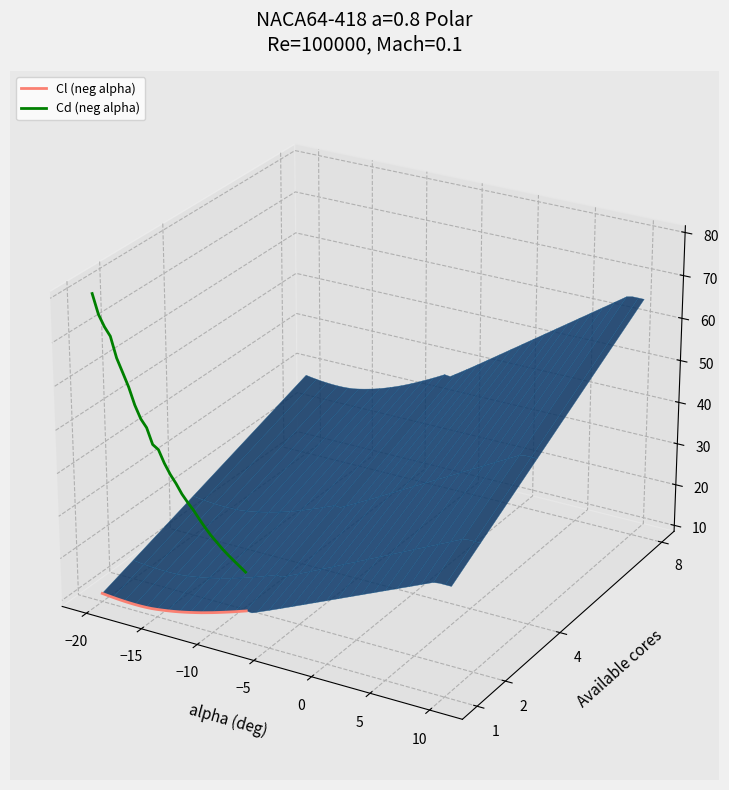

What is the average value of the Cl (neg alpha) series?

-0.1